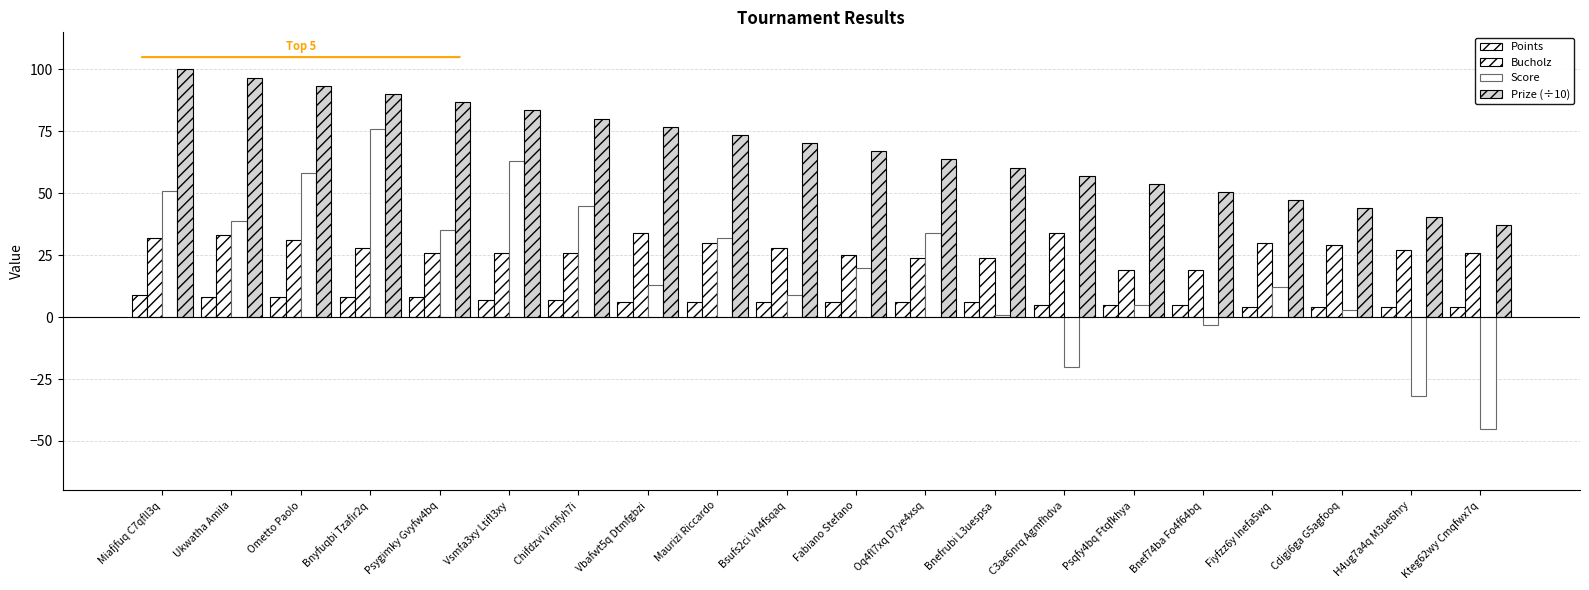

Reading left to right, what are all the values shown in this chart?

Points: 9.0	8.0	8.0	8.0	8.0	7.0	7.0	6.0	6.0	6.0	6.0	6.0	6.0	5.0	5.0	5.0	4.0	4.0	4.0	4.0
Bucholz: 32.0	33.0	31.0	28.0	26.0	26.0	26.0	34.0	30.0	28.0	25.0	24.0	24.0	34.0	19.0	19.0	30.0	29.0	27.0	26.0
Score: 51.0	39.0	58.0	76.0	35.0	63.0	45.0	13.0	32.0	9.0	20.0	34.0	1.0	-20.0	5.0	-3.0	12.0	3.0	-32.0	-45.0
Prize (÷10): 100.0	96.7	93.4	90.1	86.8	83.5	80.2	76.9	73.6	70.3	67.0	63.7	60.4	57.1	53.8	50.5	47.2	43.9	40.6	37.3